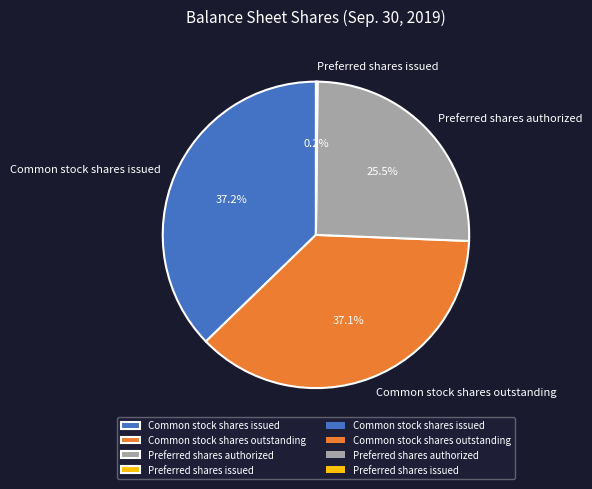

Is the sum of Common stock shares issued and Preferred shares authorized greater than half?

Yes